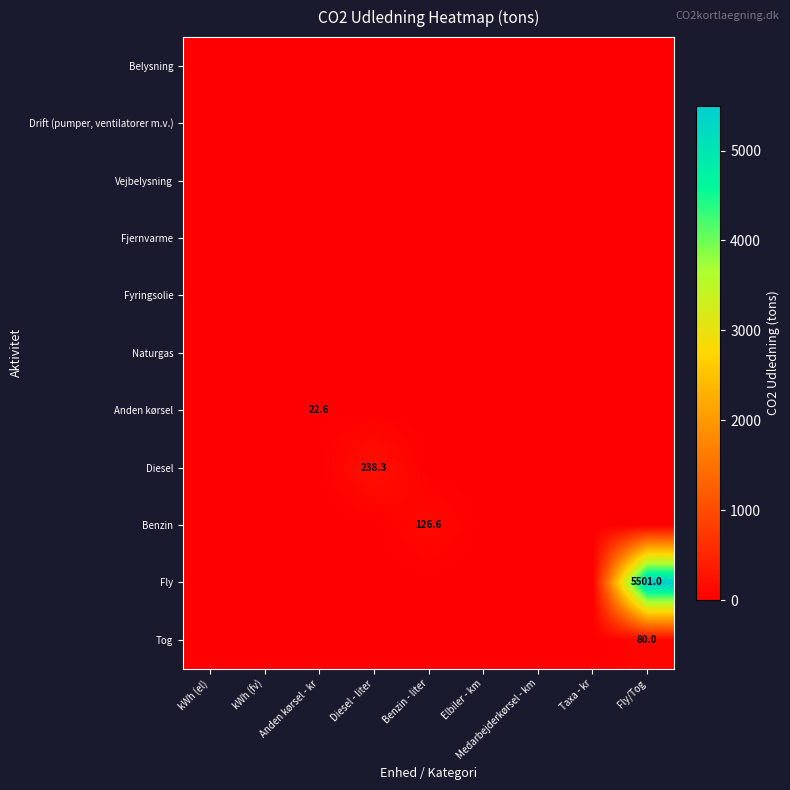

Rank the series at Elbiler - km from highest to lowest value.

Belysning, Drift (pumper, ventilatorer m.v.), Vejbelysning, Fjernvarme, Fyringsolie, Naturgas, Anden kørsel, Diesel, Benzin, Fly, Tog